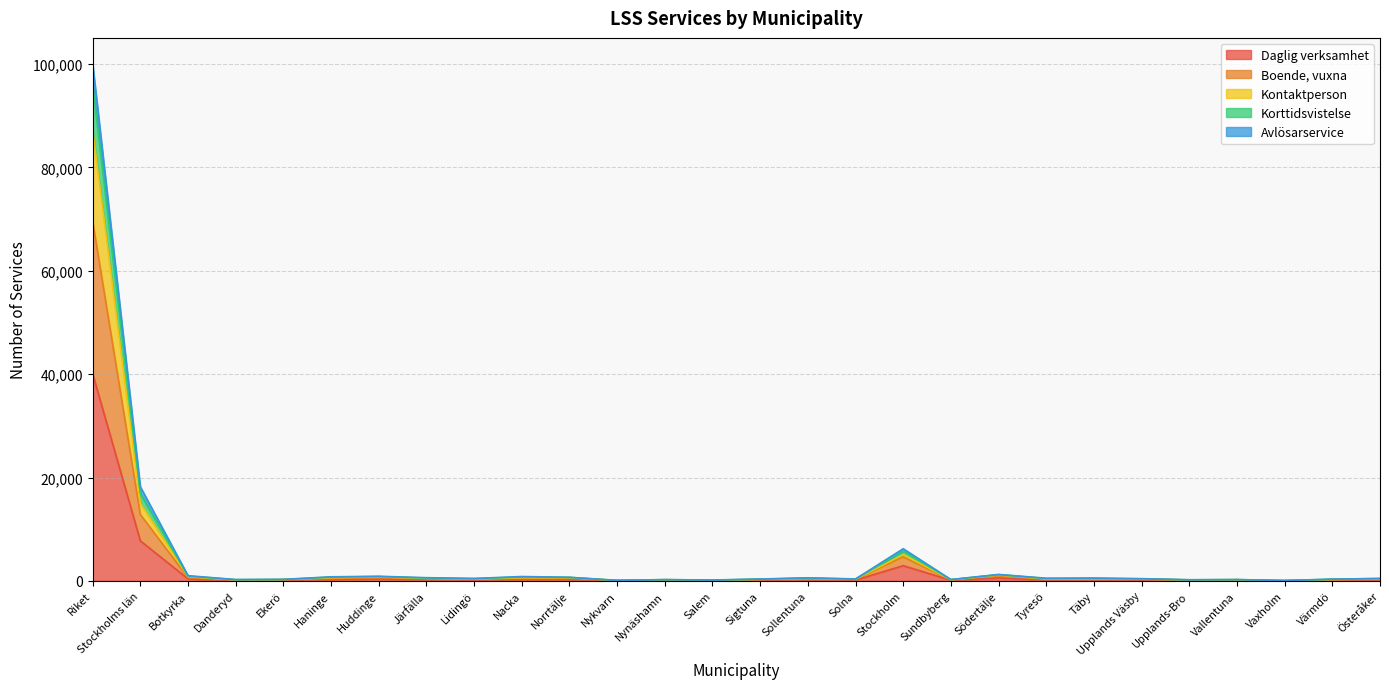

At which label does Daglig verksamhet reach its peak?

Riket